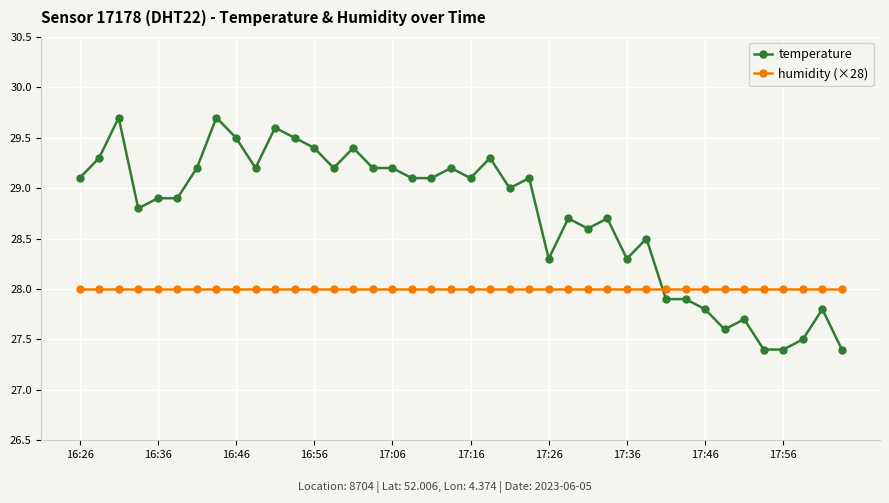

What is the maximum value for temperature?

29.7